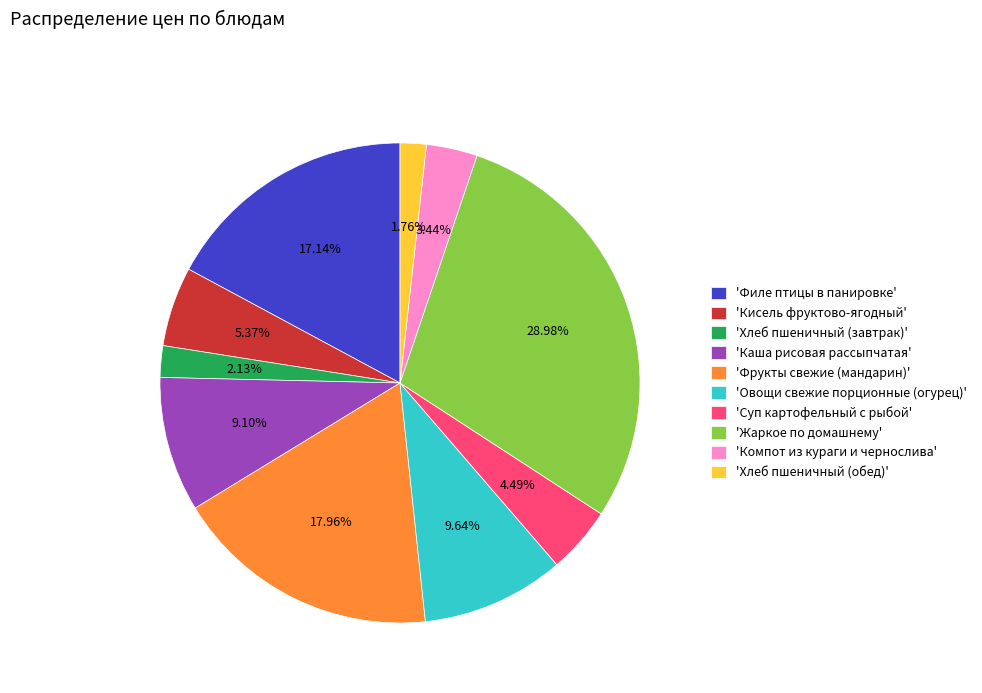

Which has a higher value, 'Каша рисовая рассыпчатая' or 'Хлеб пшеничный (завтрак)'?

'Каша рисовая рассыпчатая'